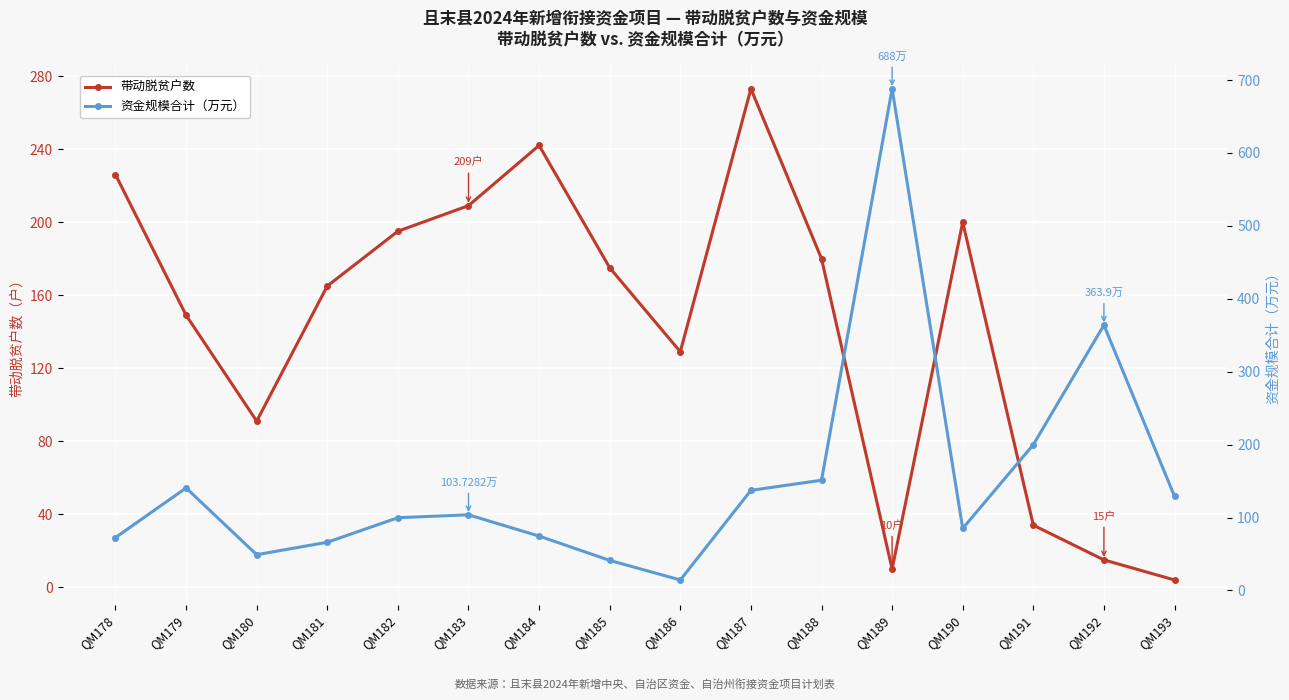

What is the smallest value displayed?

4.0